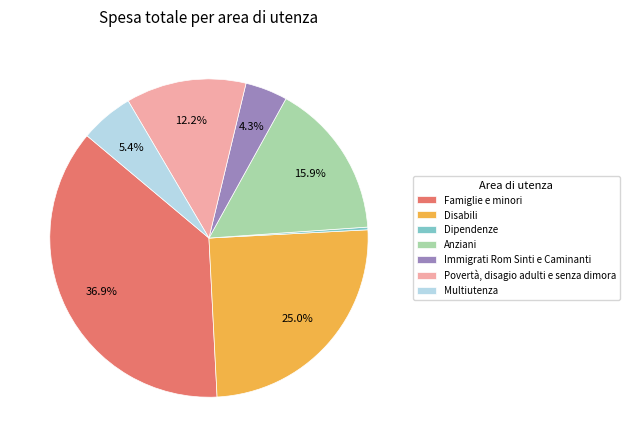

To the nearest percent, what is the average slice percentage?

14%